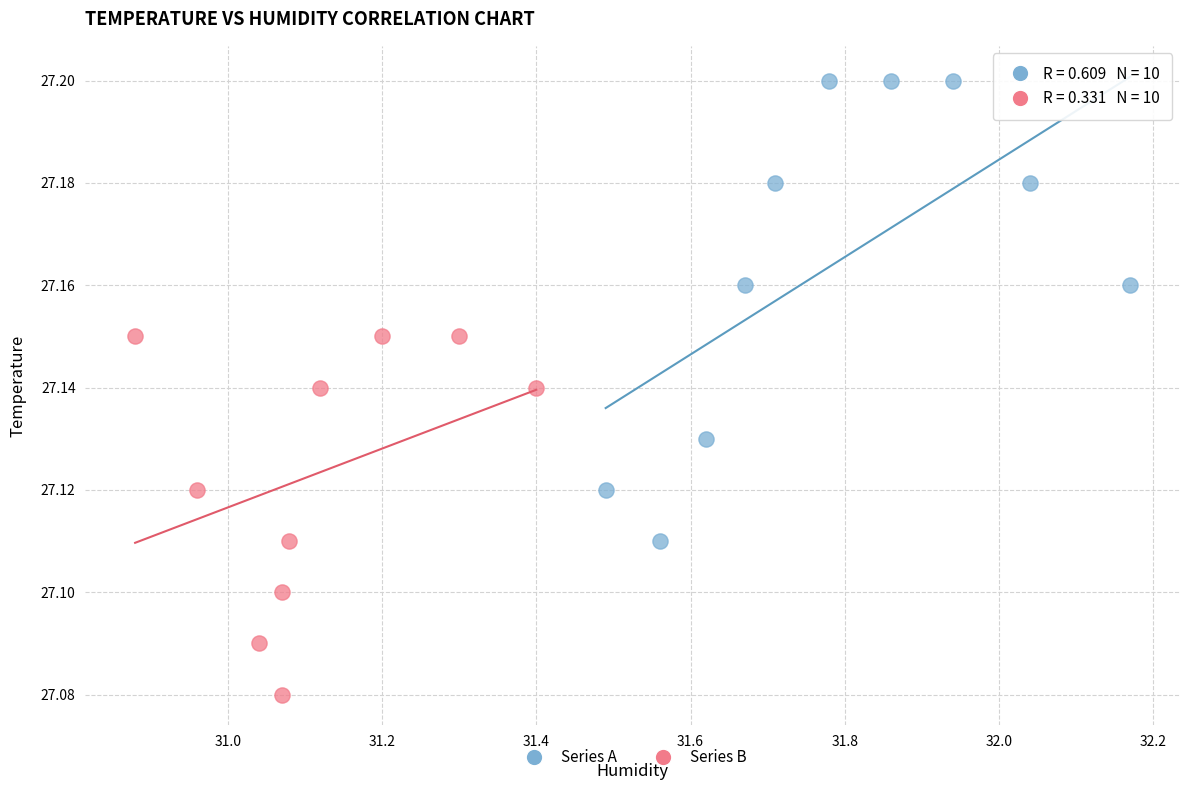

Which series contains the lowest Y value?

Series B